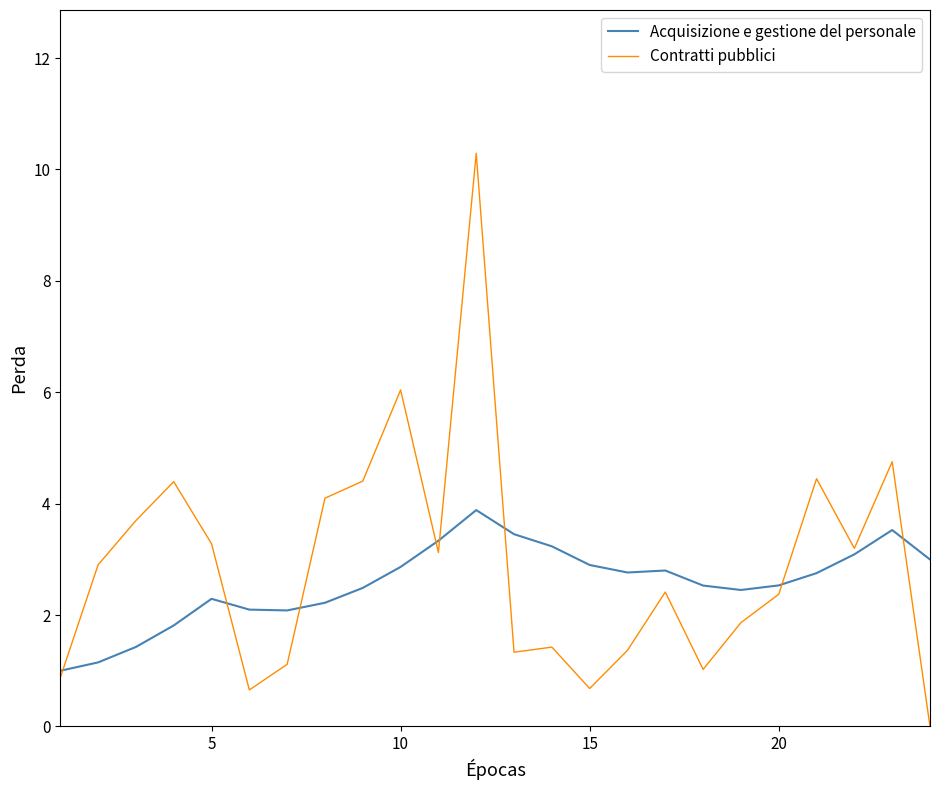

True or false: Acquisizione e gestione del personale and Contratti pubblici cross at least once.

True